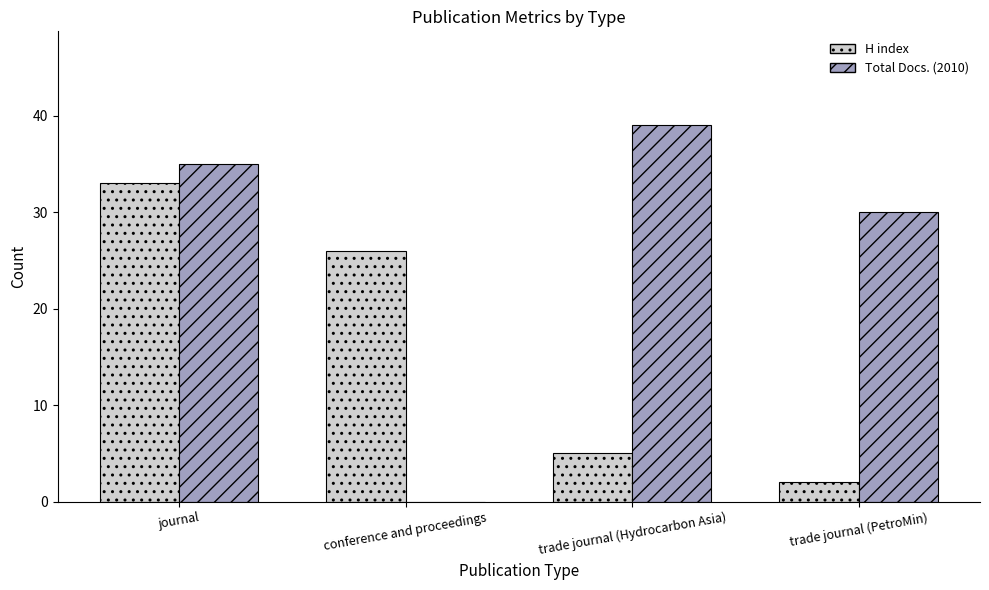

How many positive values does the Total Docs. (2010) series have?

3